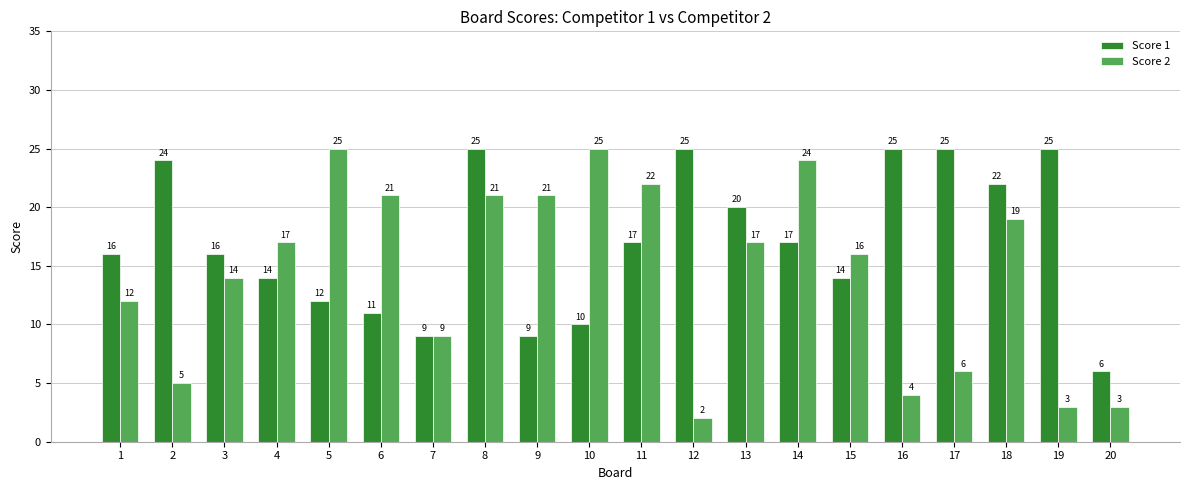

At how many categories does at least one series exceed 18?

14